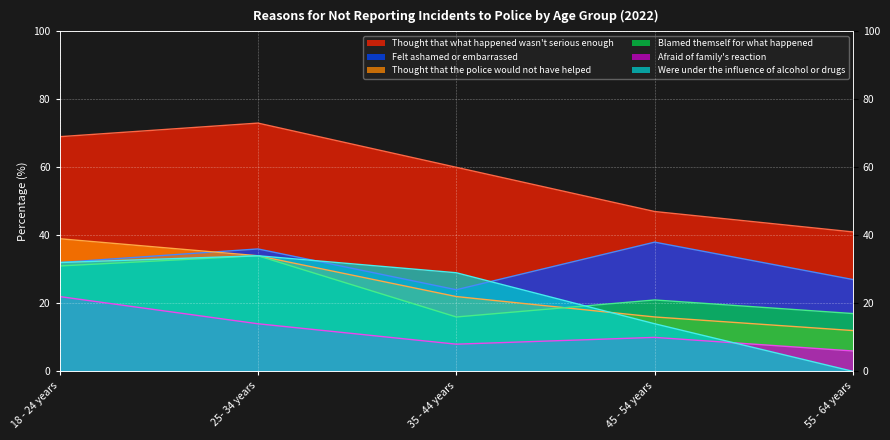

At which category does the chart reach its peak across all series?

25- 34 years